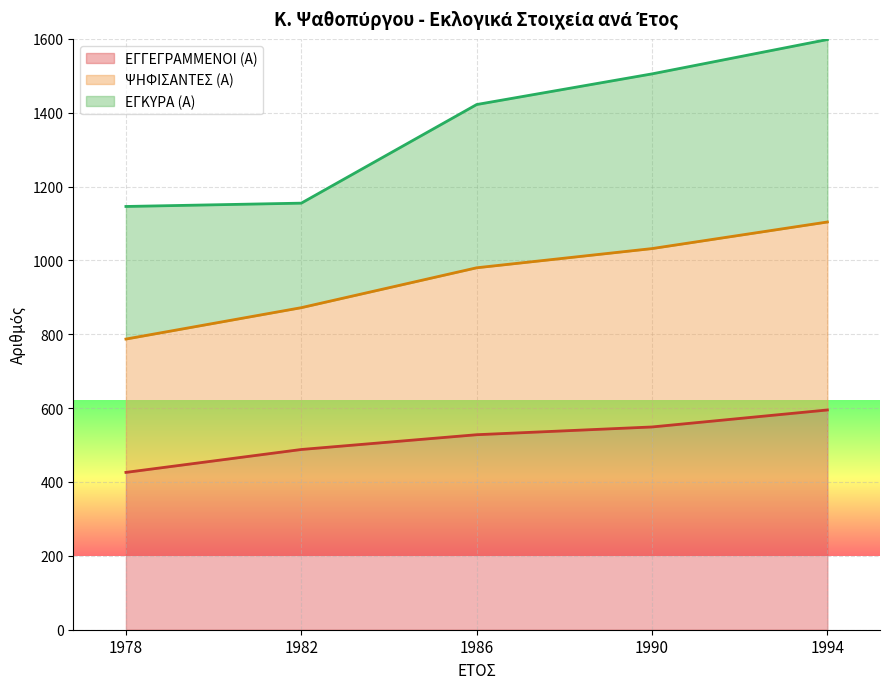

What is the lowest value of the ΕΓΓΕΓΡΑΜΜΕΝΟΙ (Α) series?

426